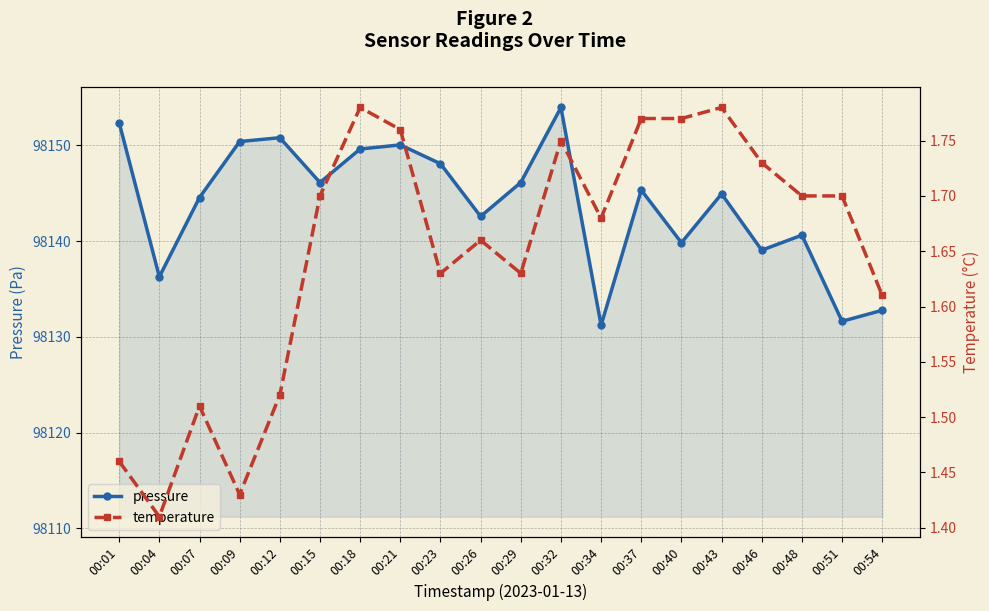

What is the sum of all pressure values?

1962876.5